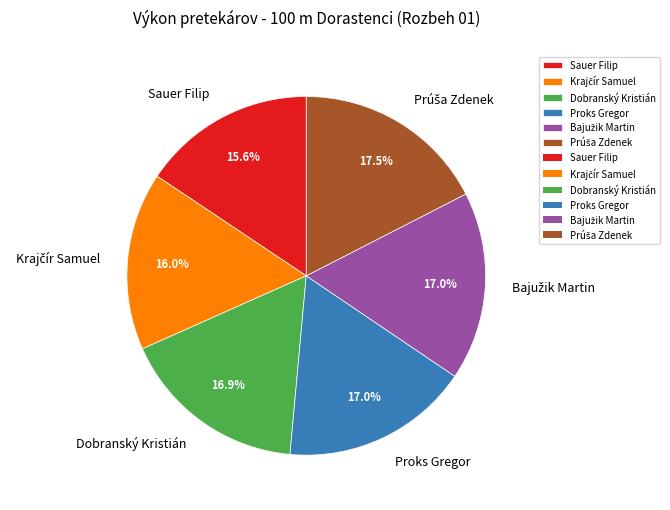

Does Sauer Filip represent more than half of the total?

No